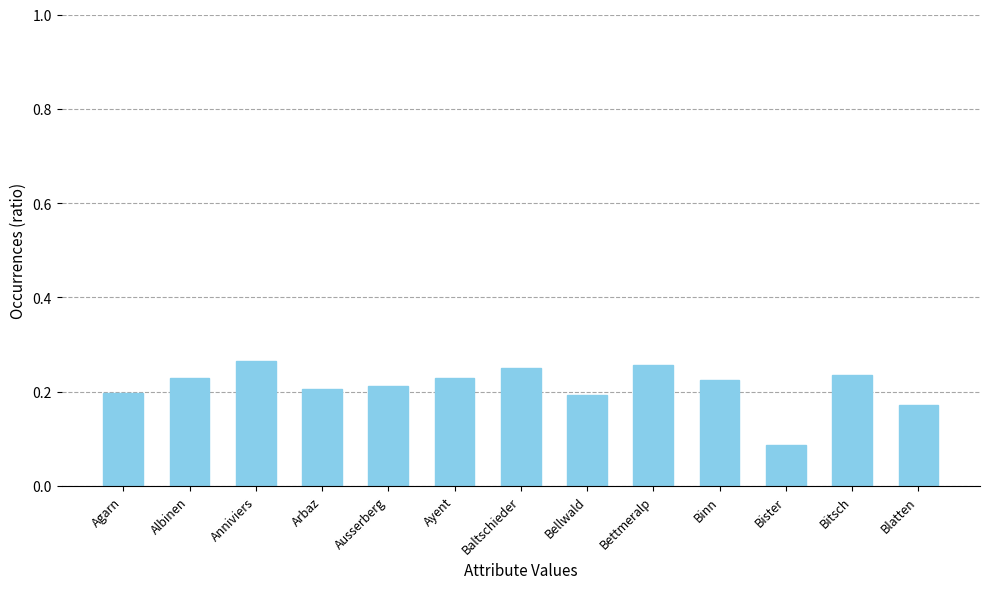

Between Ayent and Anniviers, which is larger?

Anniviers